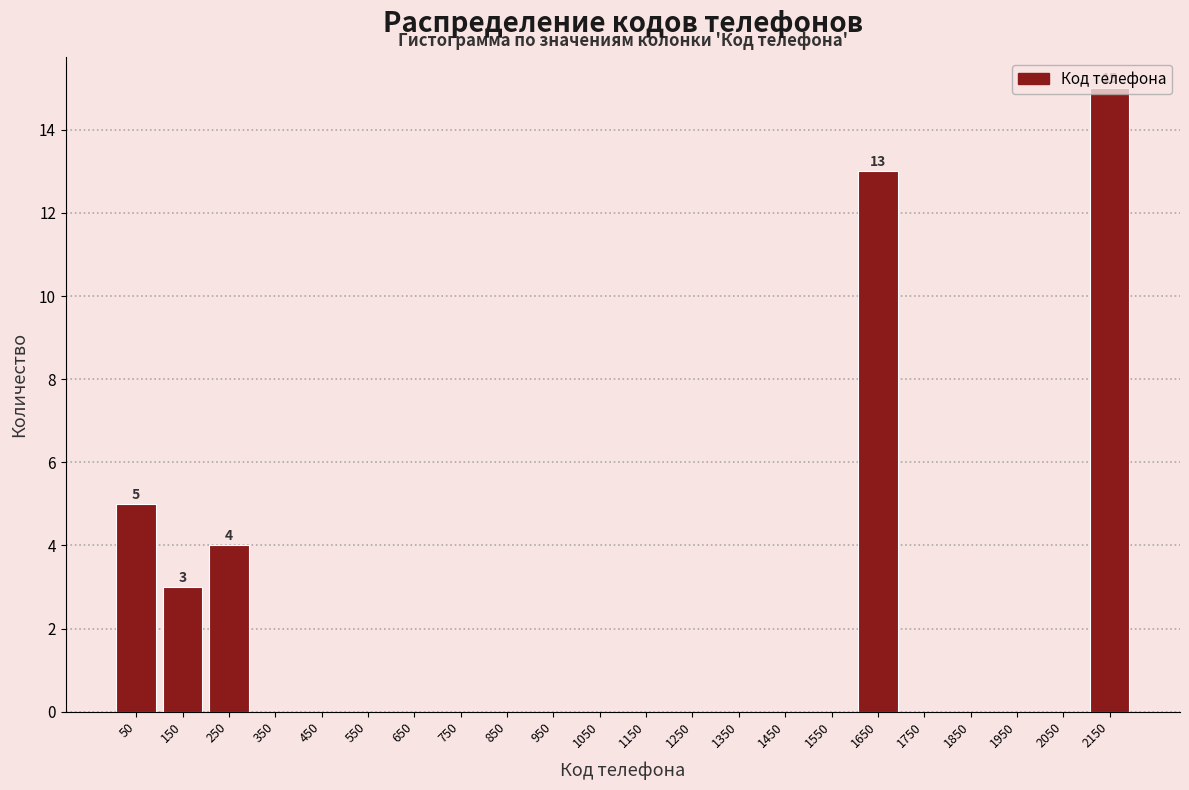

Over which range of the x-axis is the bar tallest?

2100 to 2200